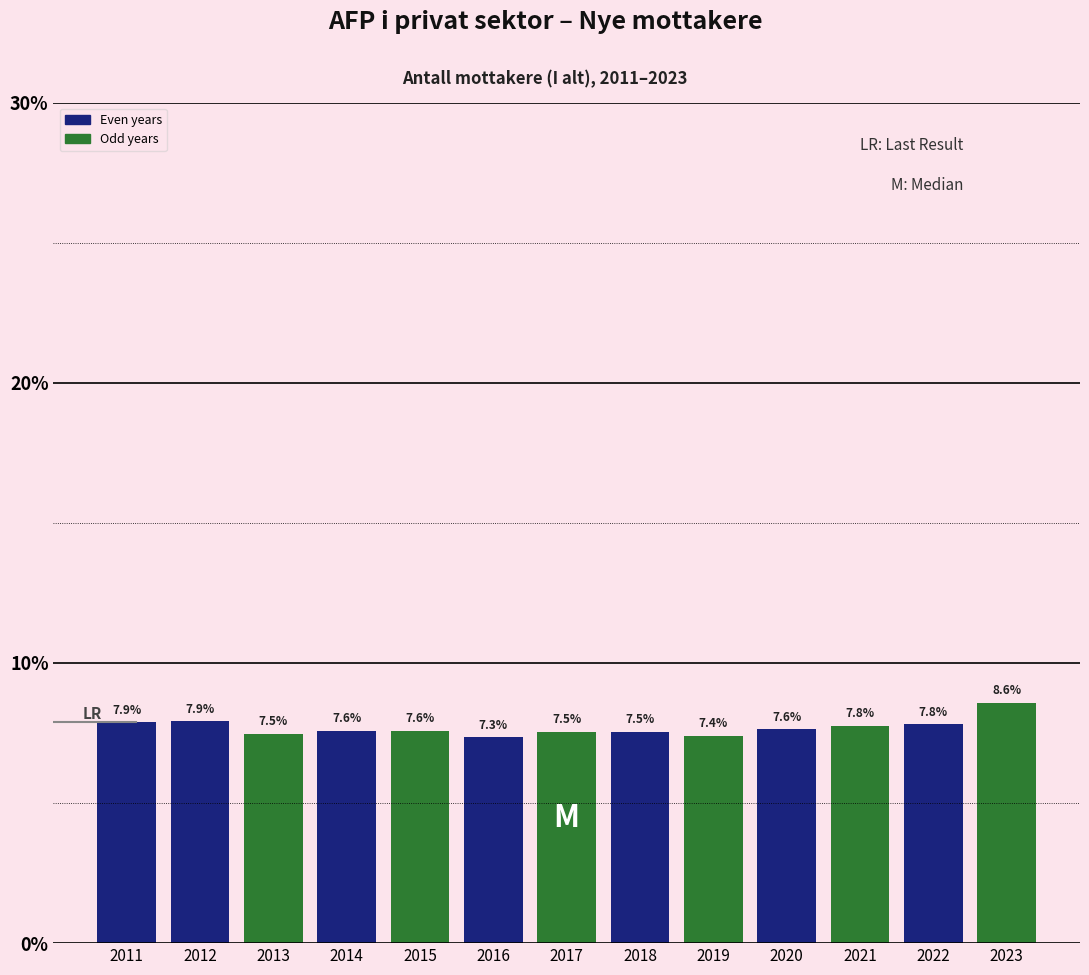

Reading right to left, extract all data points from this chart.

2023=8.6	2022=7.8	2021=7.8	2020=7.6	2019=7.4	2018=7.5	2017=7.5	2016=7.3	2015=7.6	2014=7.6	2013=7.5	2012=7.9	2011=7.9